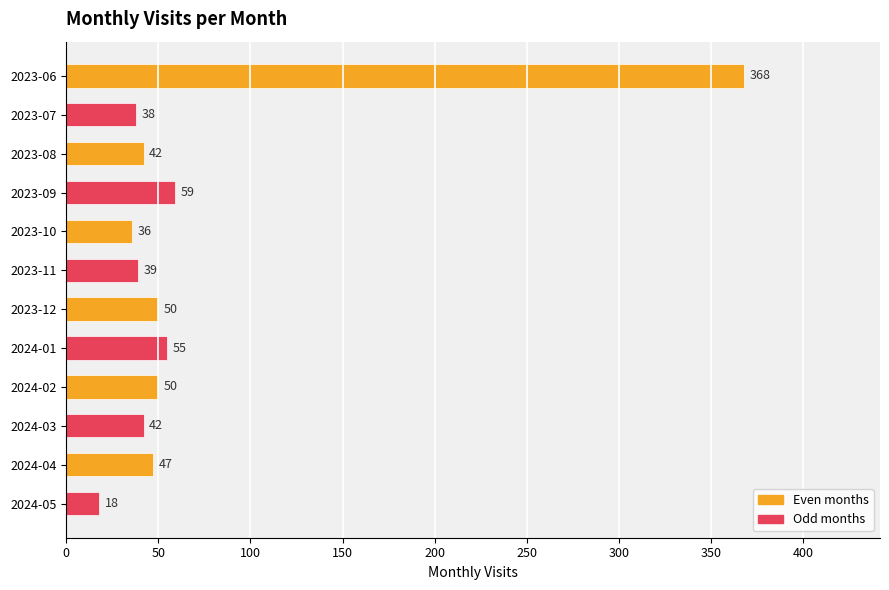

How many data points are less than 47?

6